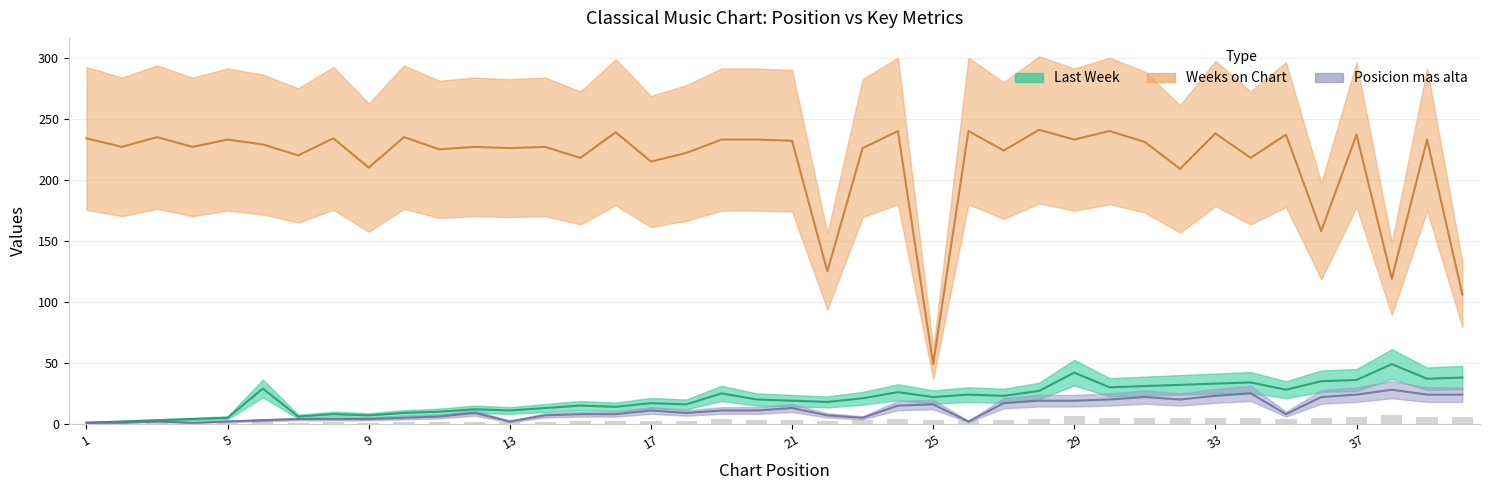

At which category is the sum across all series the highest?

37